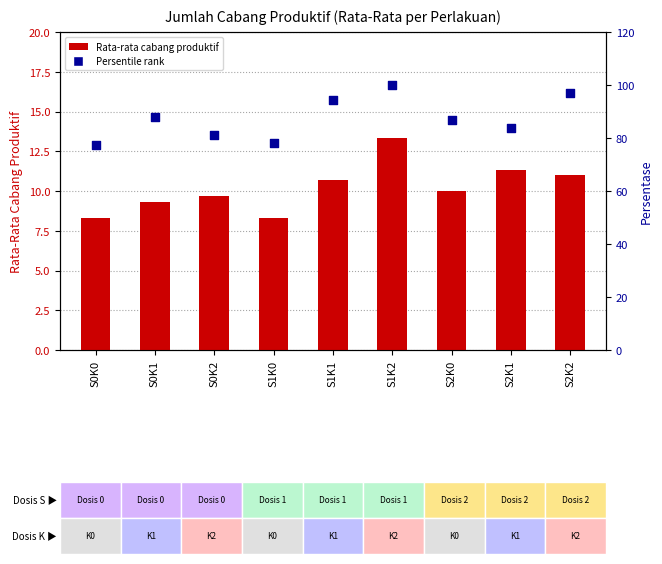

Which series has the largest total across all categories?

Persentile rank (rata-rata)